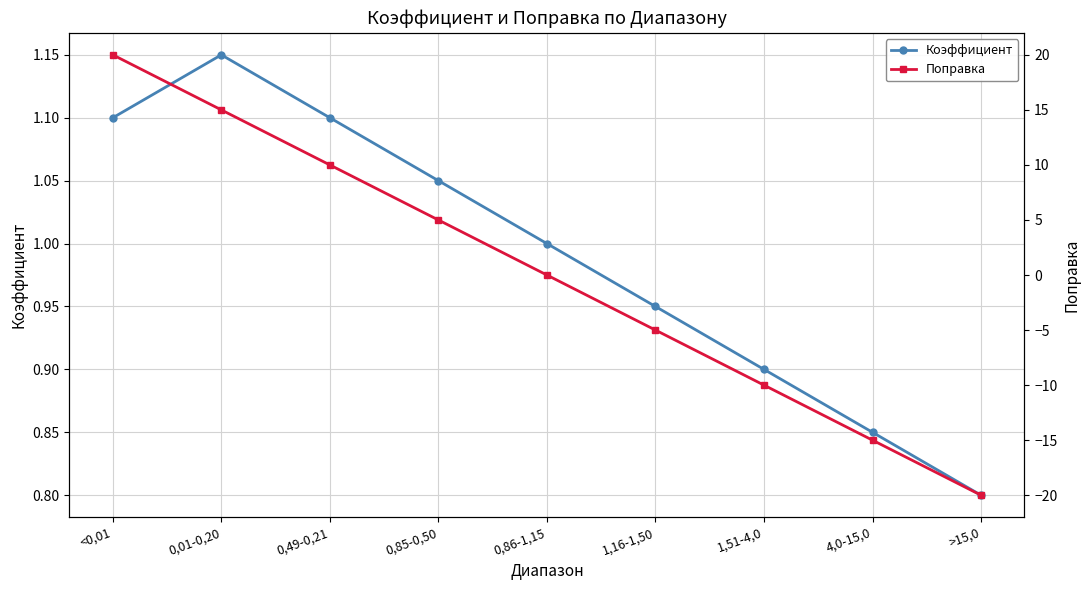

What is the approximate value of Поправка at 1,16-1,50?

-5.0